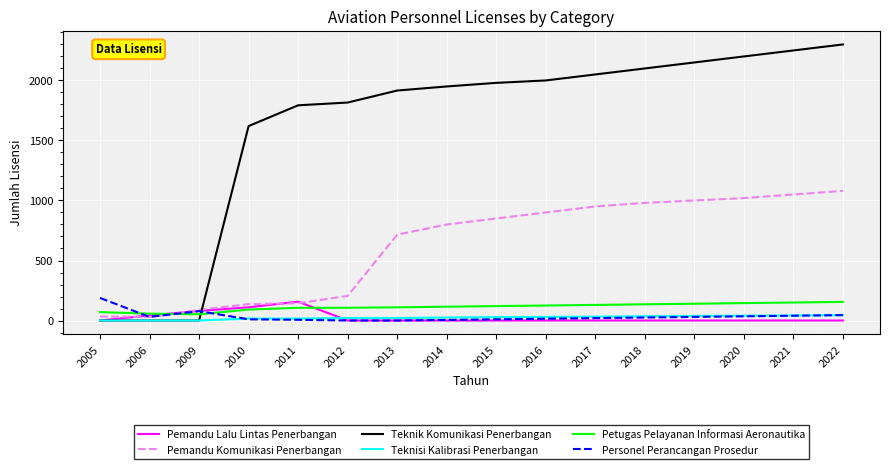

Is it true that Pemandu Komunikasi Penerbangan equals 715 at 2013?

True